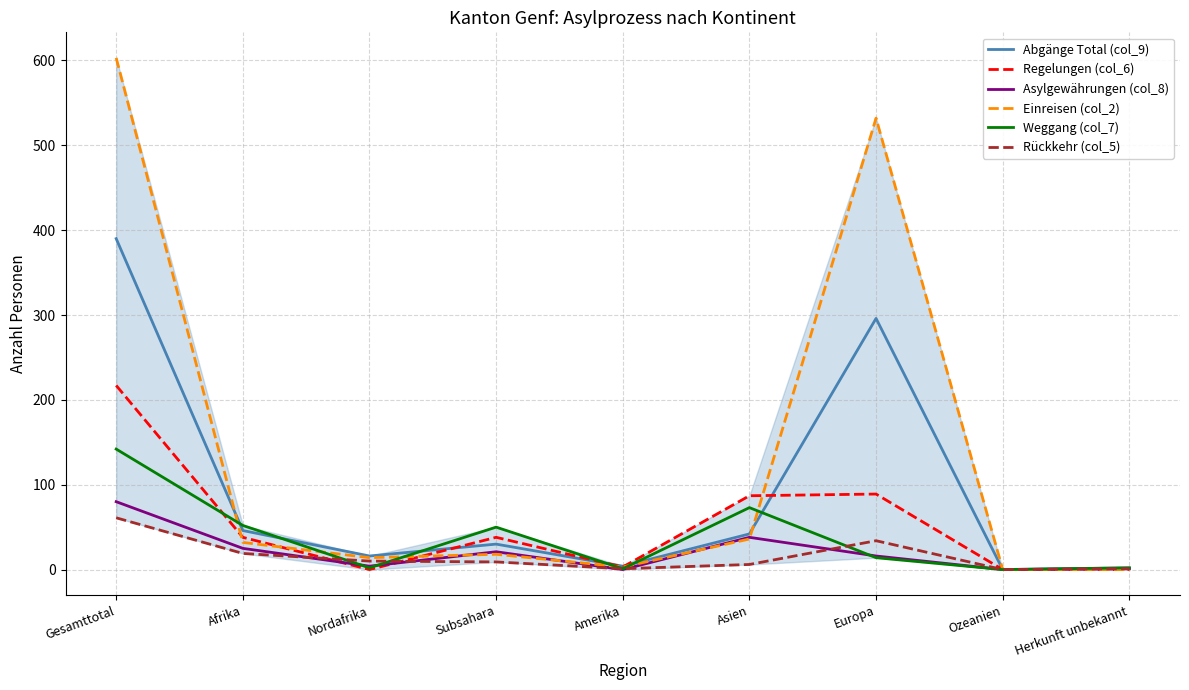

Is this an area chart (filled region under the line)?

No